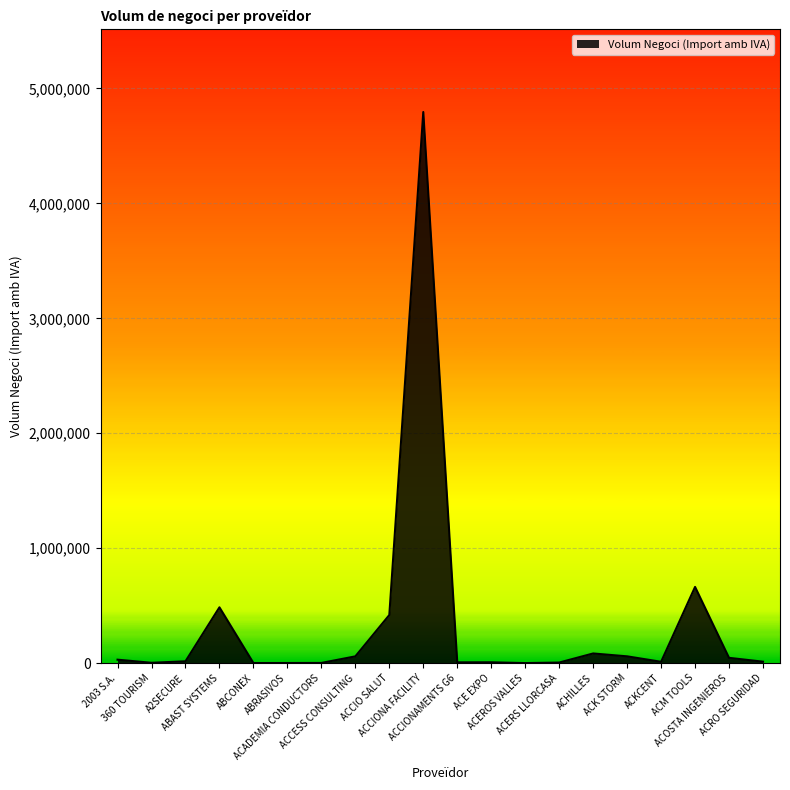

What is the difference between the maximum and minimum values?

4793920.1